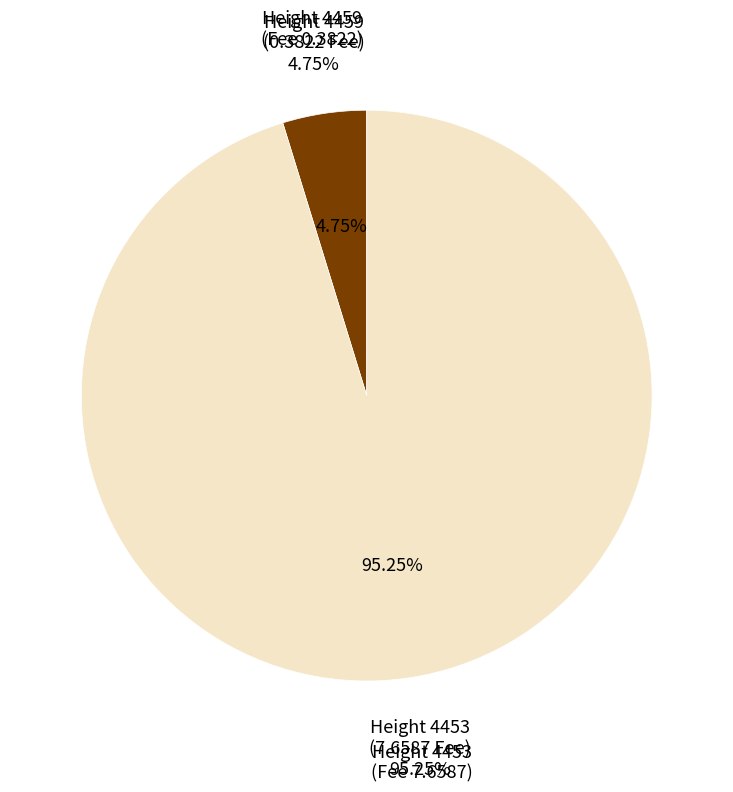

Rank the categories by value from lowest to highest.

4459, 4453